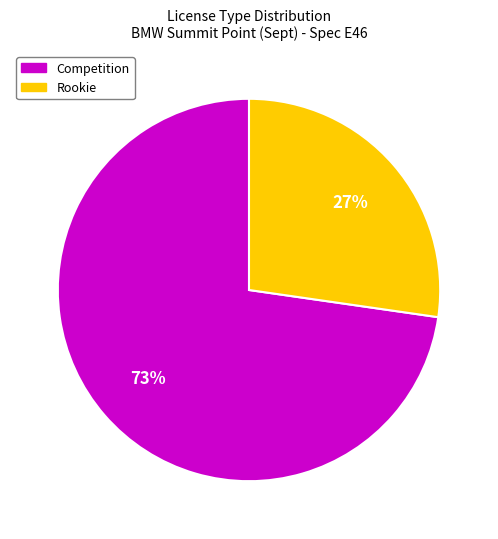

Do Competition and Rookie together represent more than half of the pie?

Yes